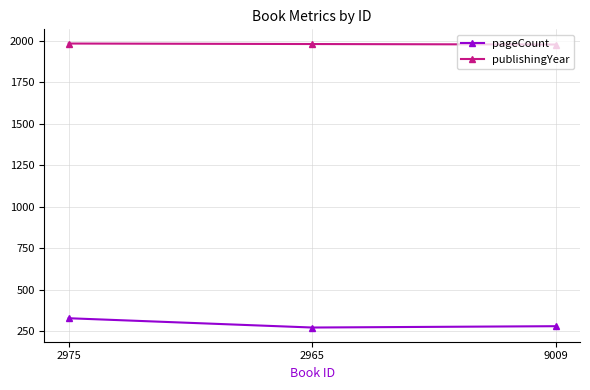

What is the difference between the maximum and second lowest values in the publishingYear series?

3